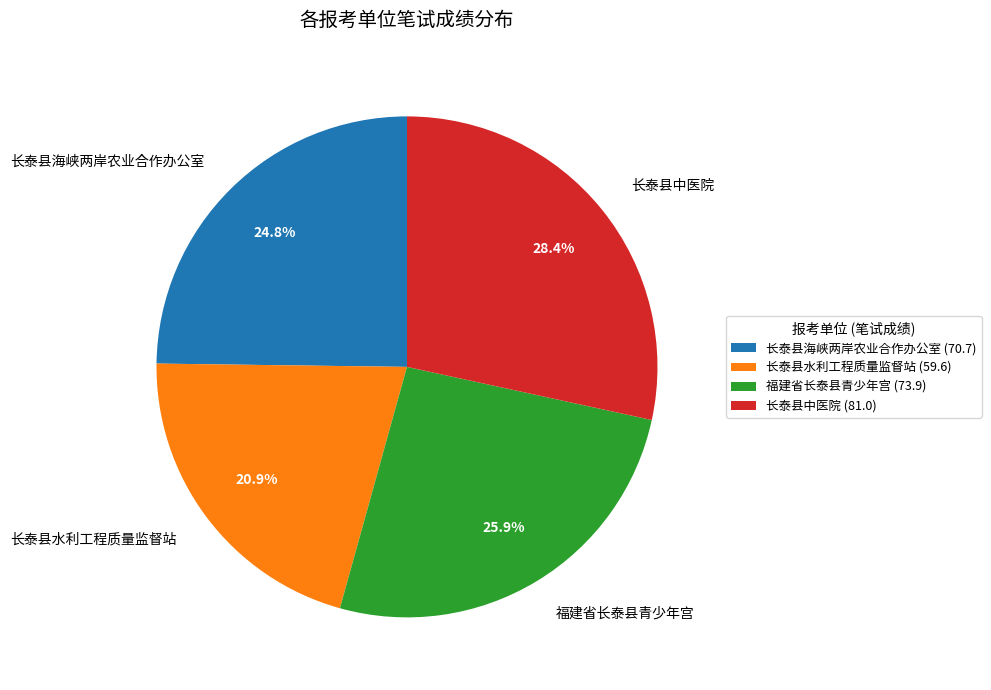

True or false: 长泰县水利工程质量监督站 accounts for 15% of the total.

False